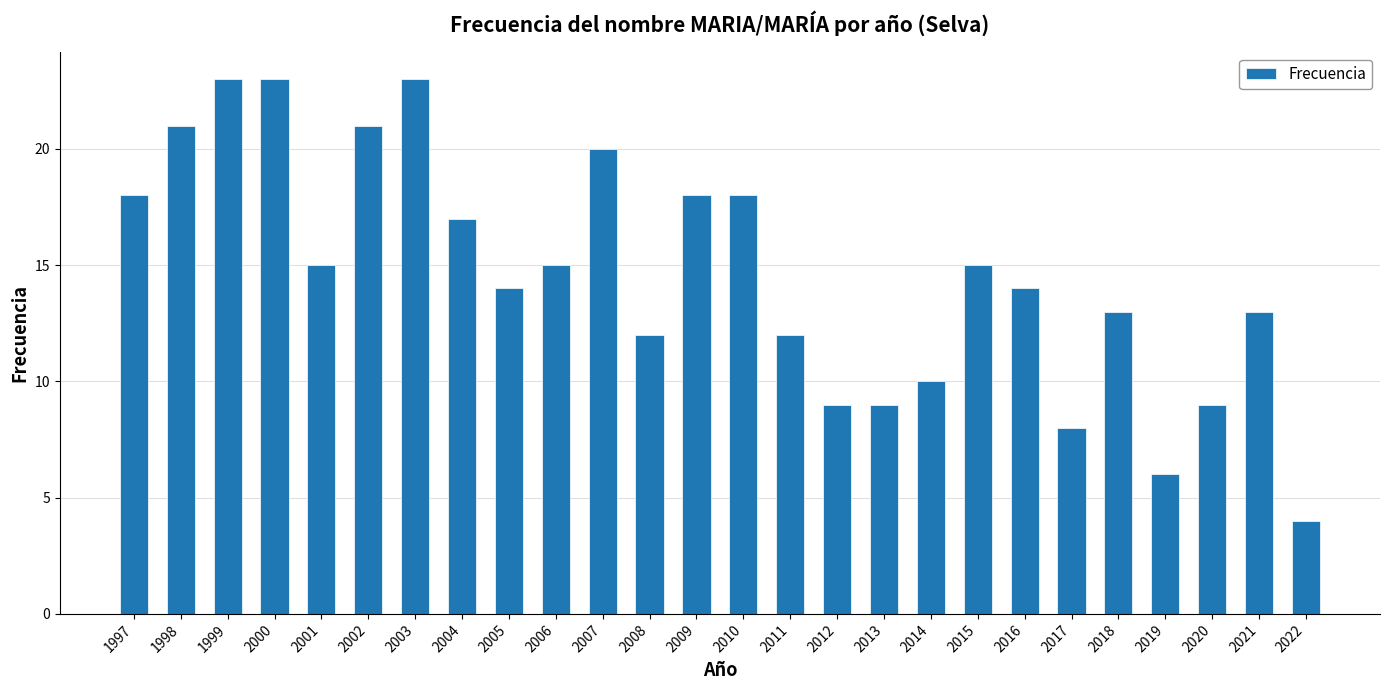

Which category has the lowest value across all series?

2022